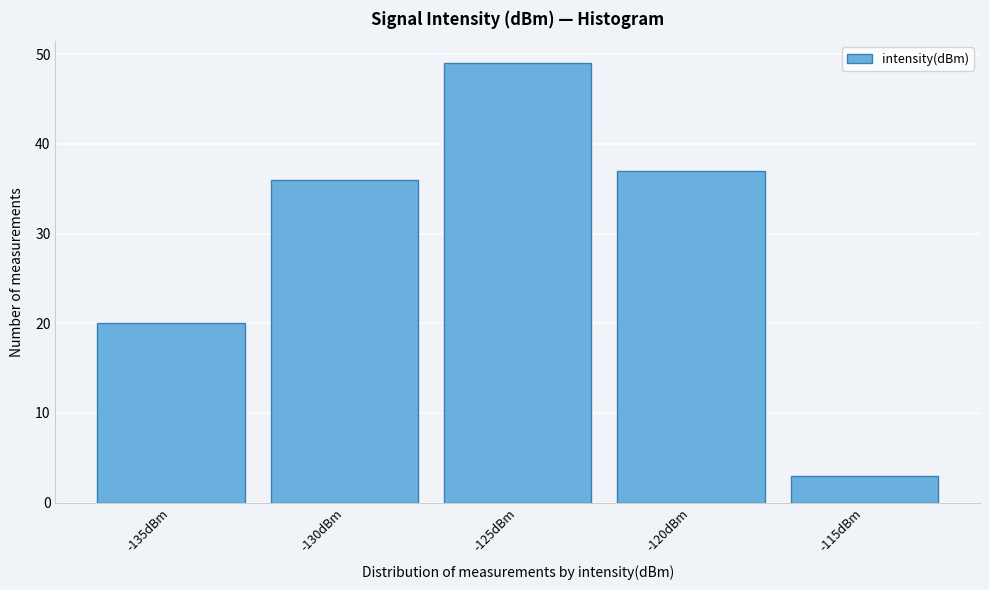

Reading left to right, list all the values displayed in this chart.

20	36	49	37	3